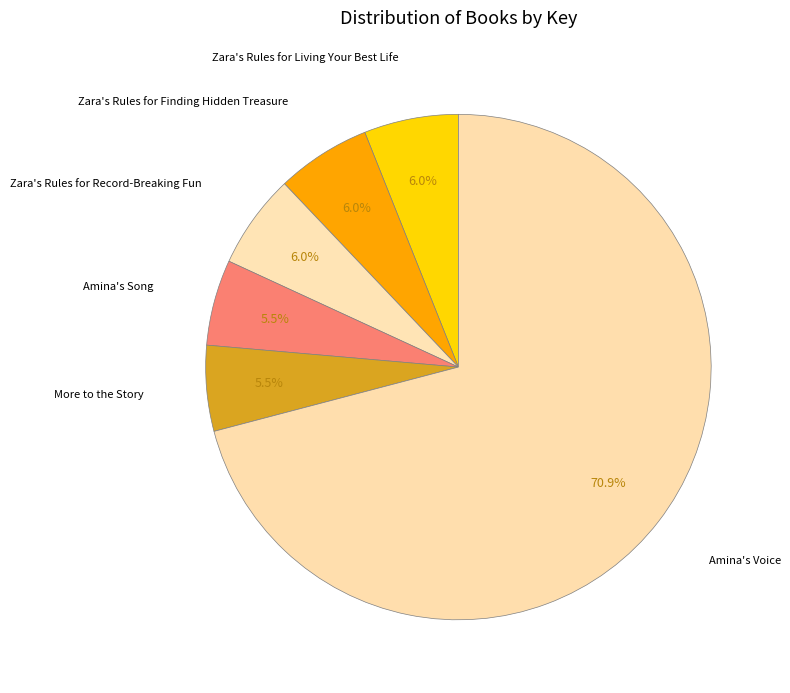

Is the sum of Amina's Voice and More to the Story greater than half?

Yes